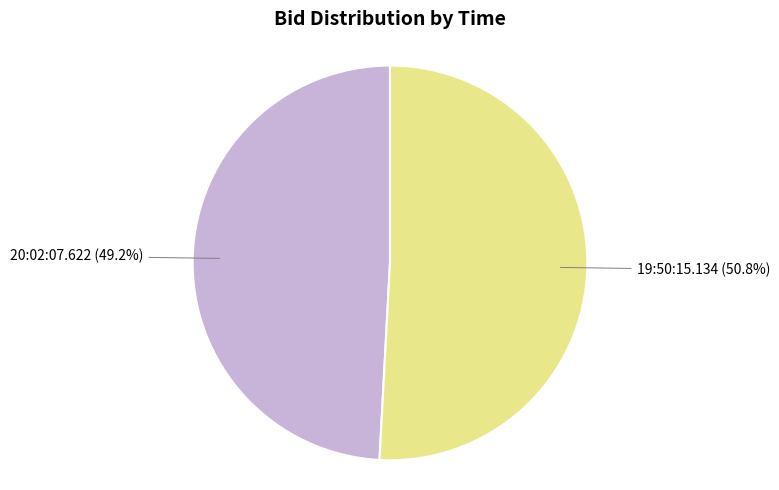

Is there a majority slice in this chart?

Yes